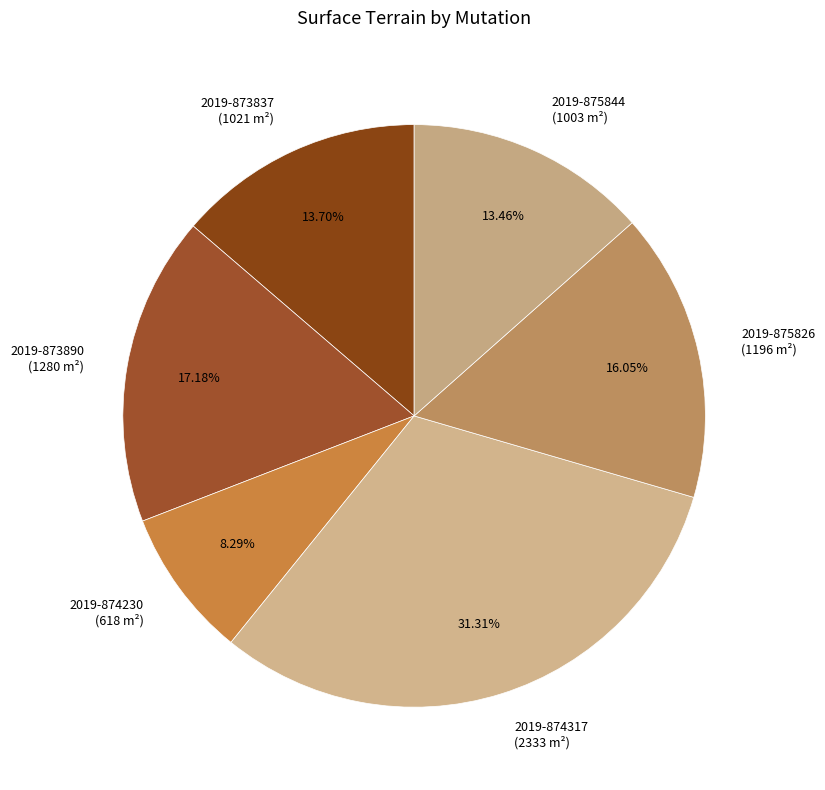

True or false: 2019-874230 accounts for 1% of the total.

False